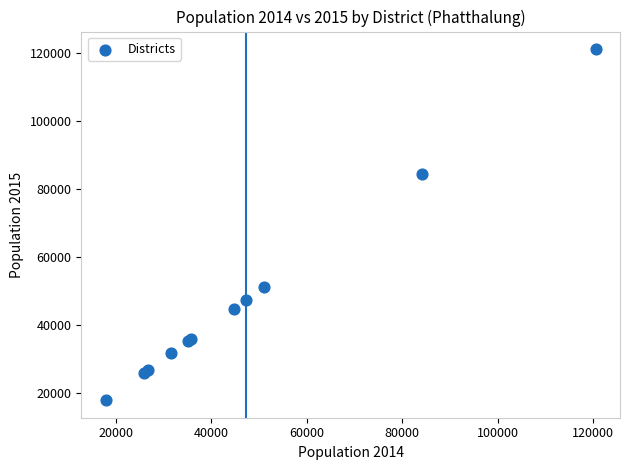

What Y value in the scatter plot is closest to 69566?

84313